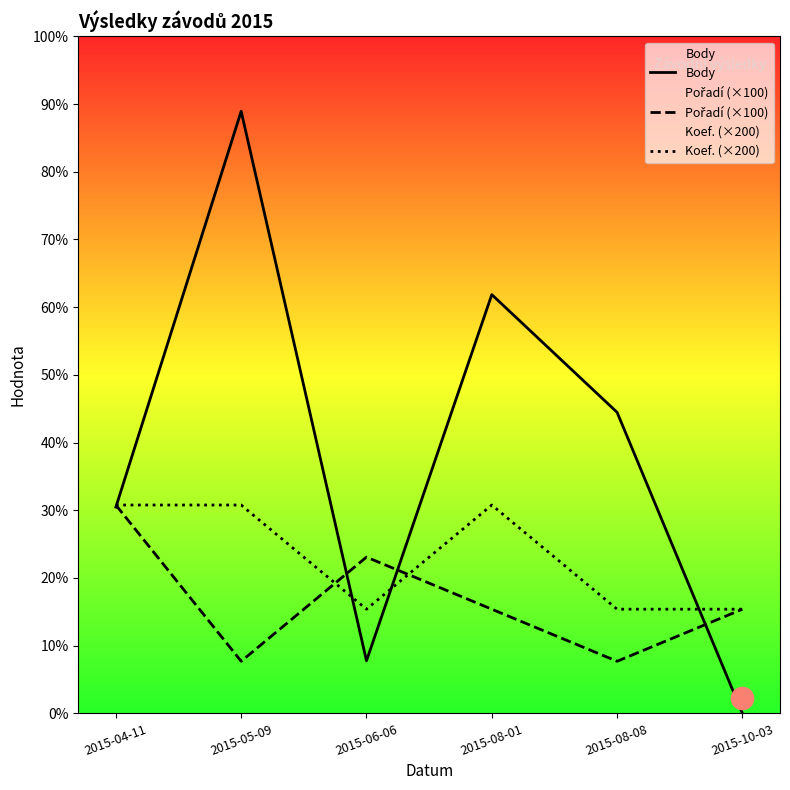

In Body, how many points are lower than both neighbors (excluding endpoints)?

1